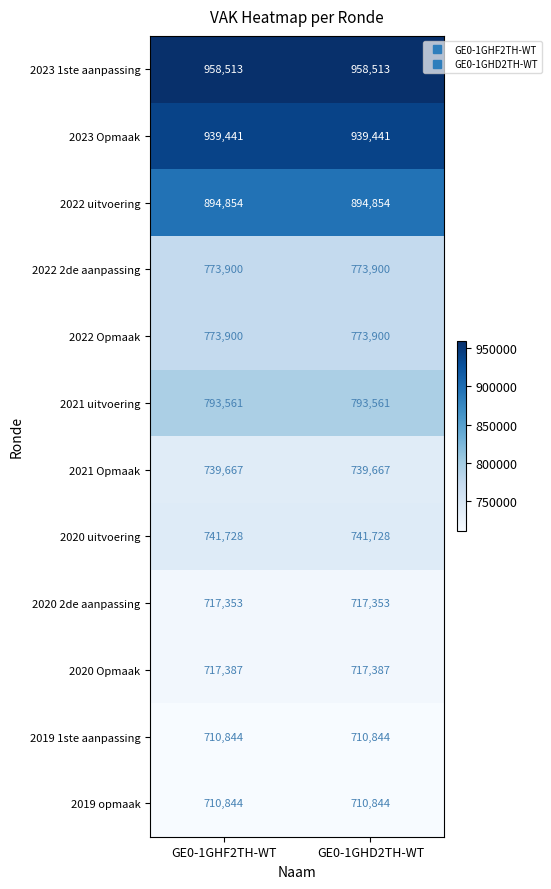

What is the minimum value shown in the chart?

710844